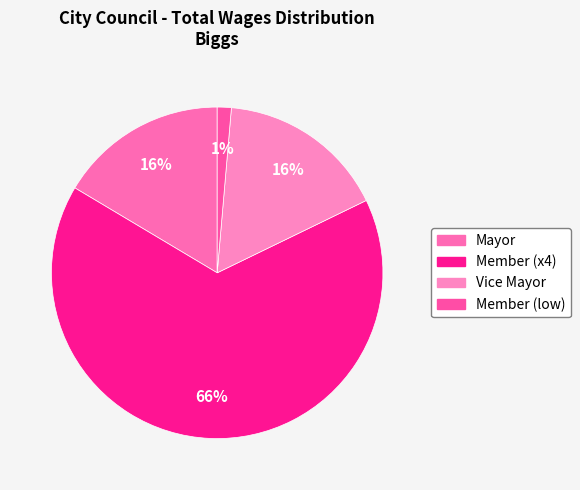

To the nearest percent, what is the average slice percentage?

25%